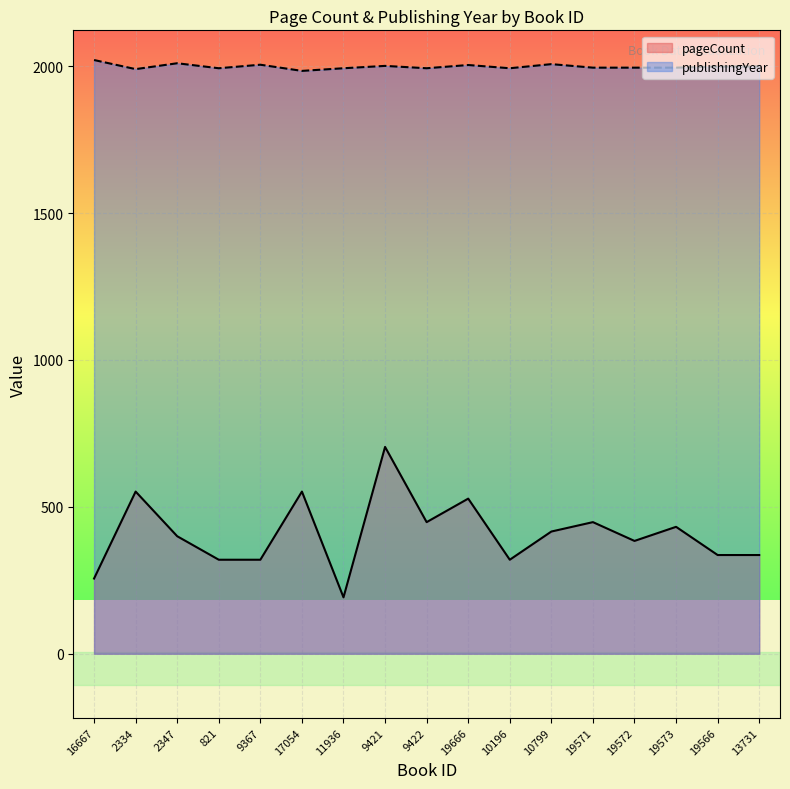

Rank the series at 9422 from highest to lowest value.

publishingYear, pageCount